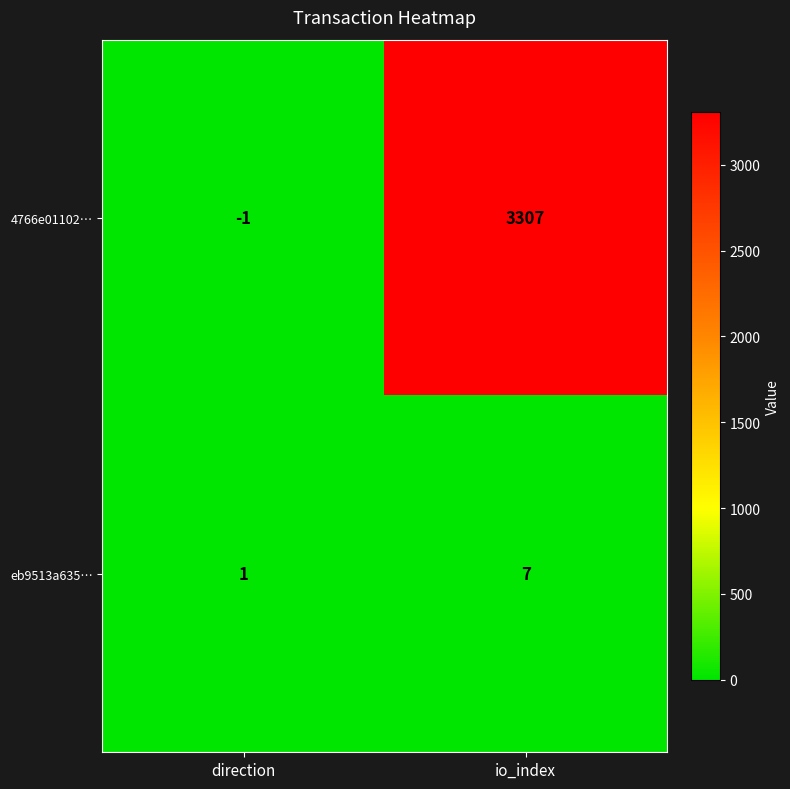

What is the maximum value shown in the chart?

3307